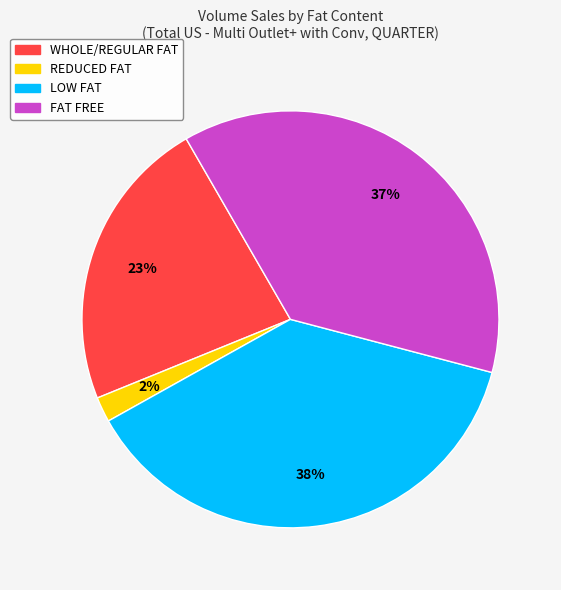

What is the smallest slice in the pie chart?

REDUCED FAT